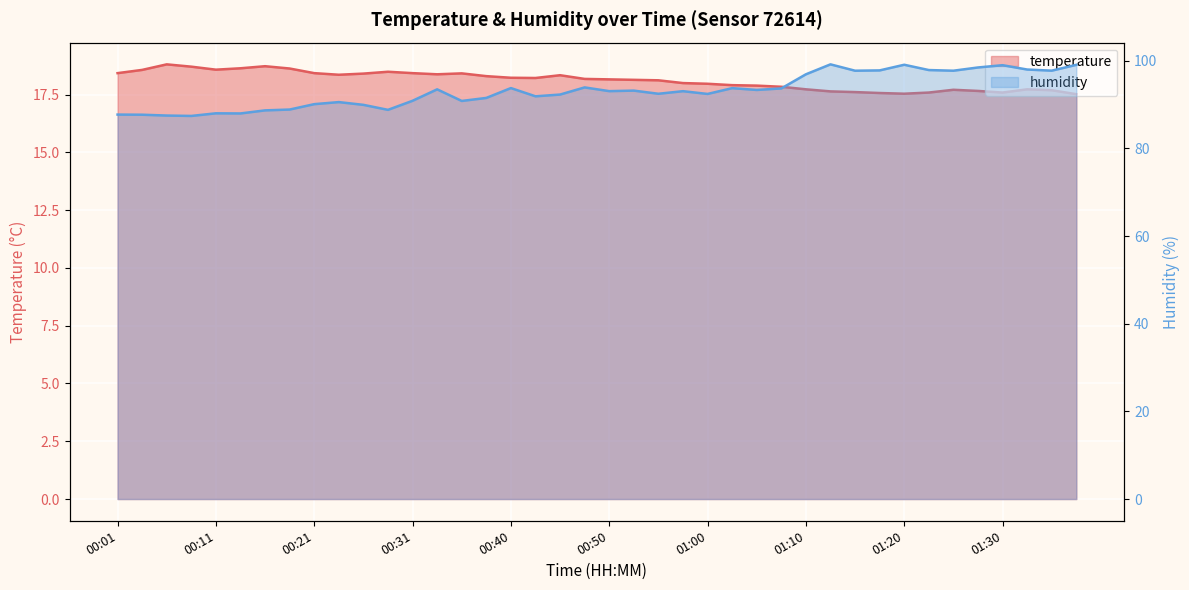

At which label does temperature first exceed 18?

00:01